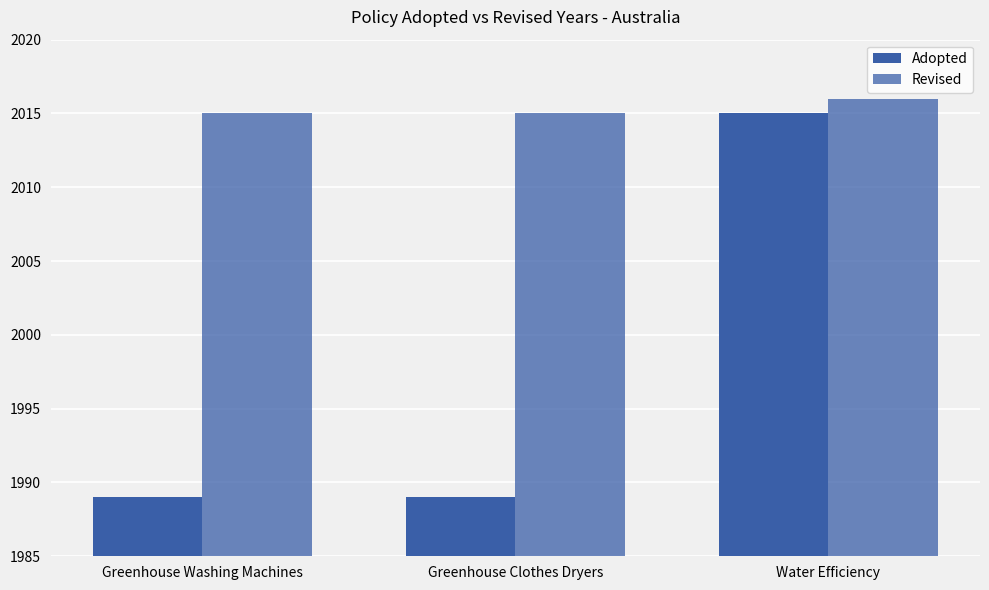

What position from the right is Greenhouse Clothes Dryers?

2